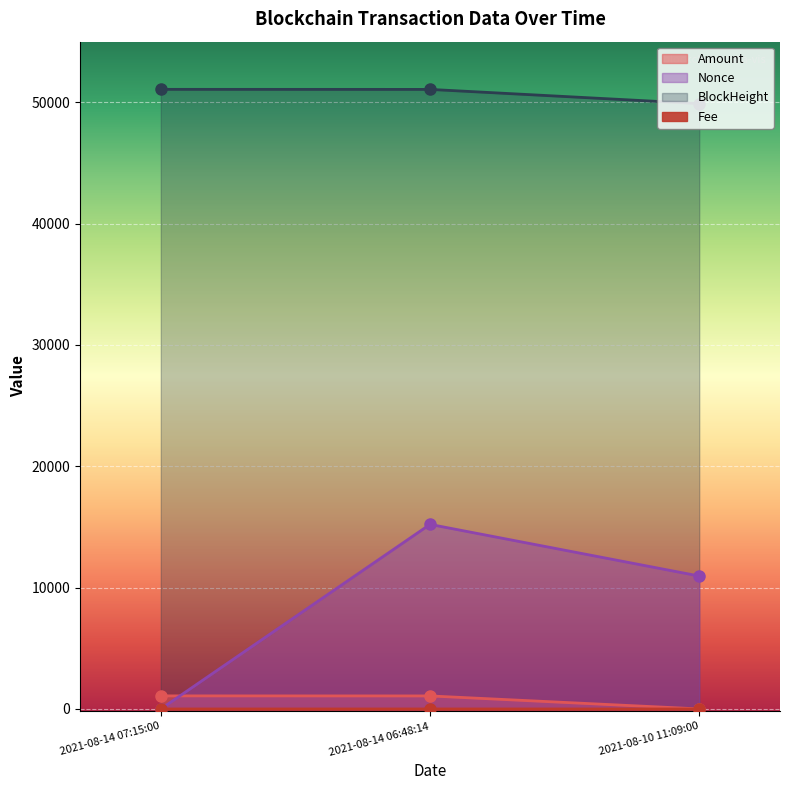

Is the value of Nonce at 2021-08-14 07:15:00 greater than the value of BlockHeight at 2021-08-14 06:48:14?

No